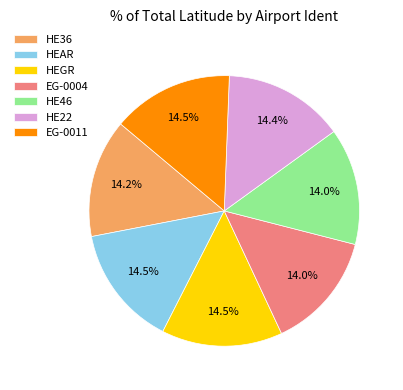

Is there any slice that represents more than half of the pie?

No